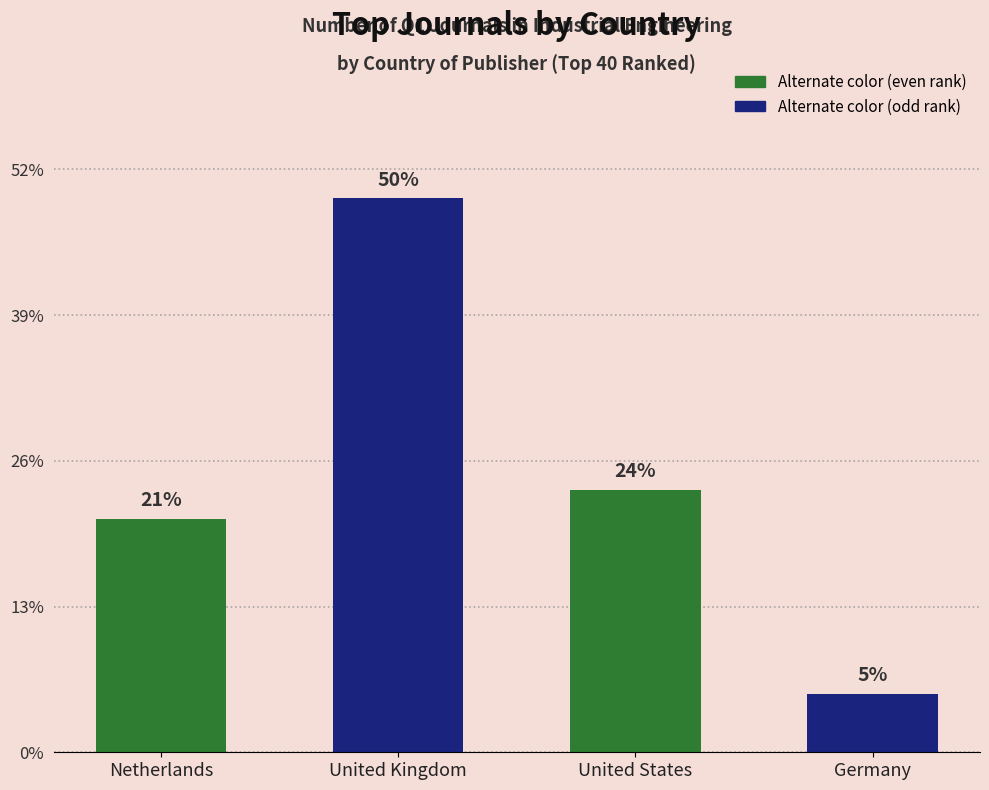

Does the chart contain any negative values?

No